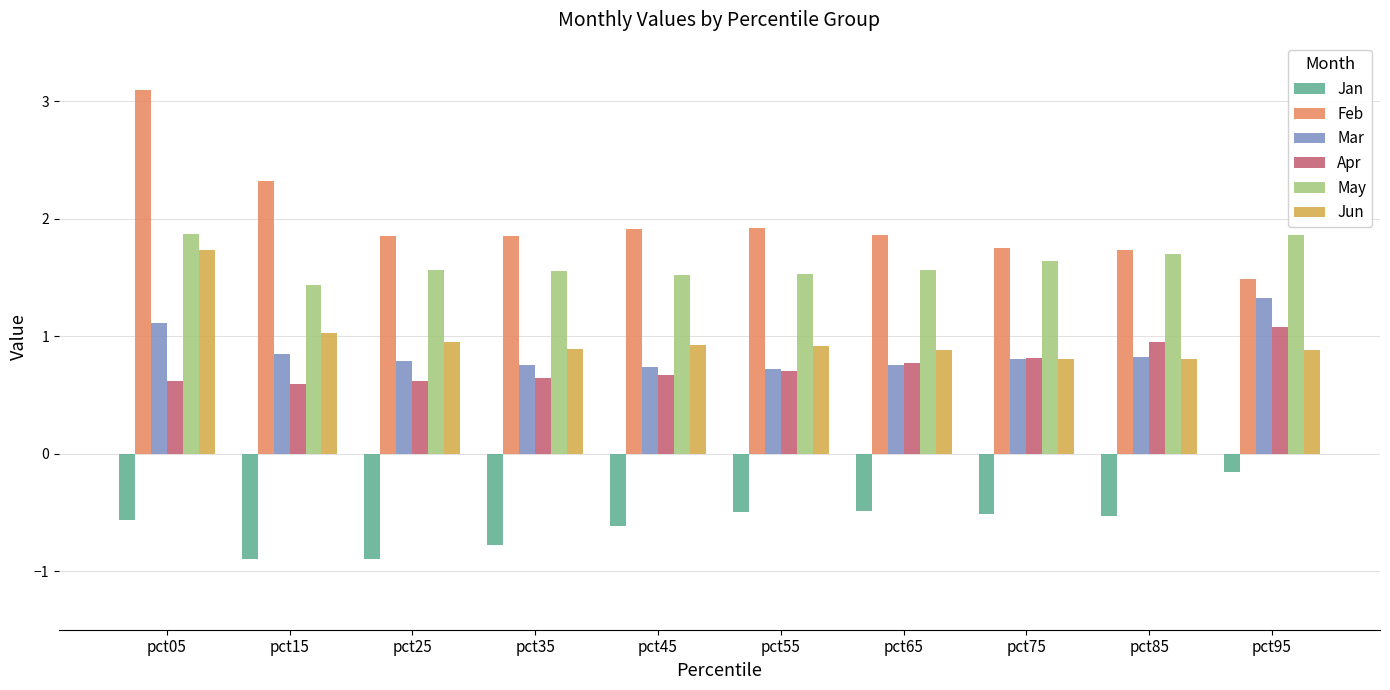

What is the spread (max minus min) of values at pct75?

2.3